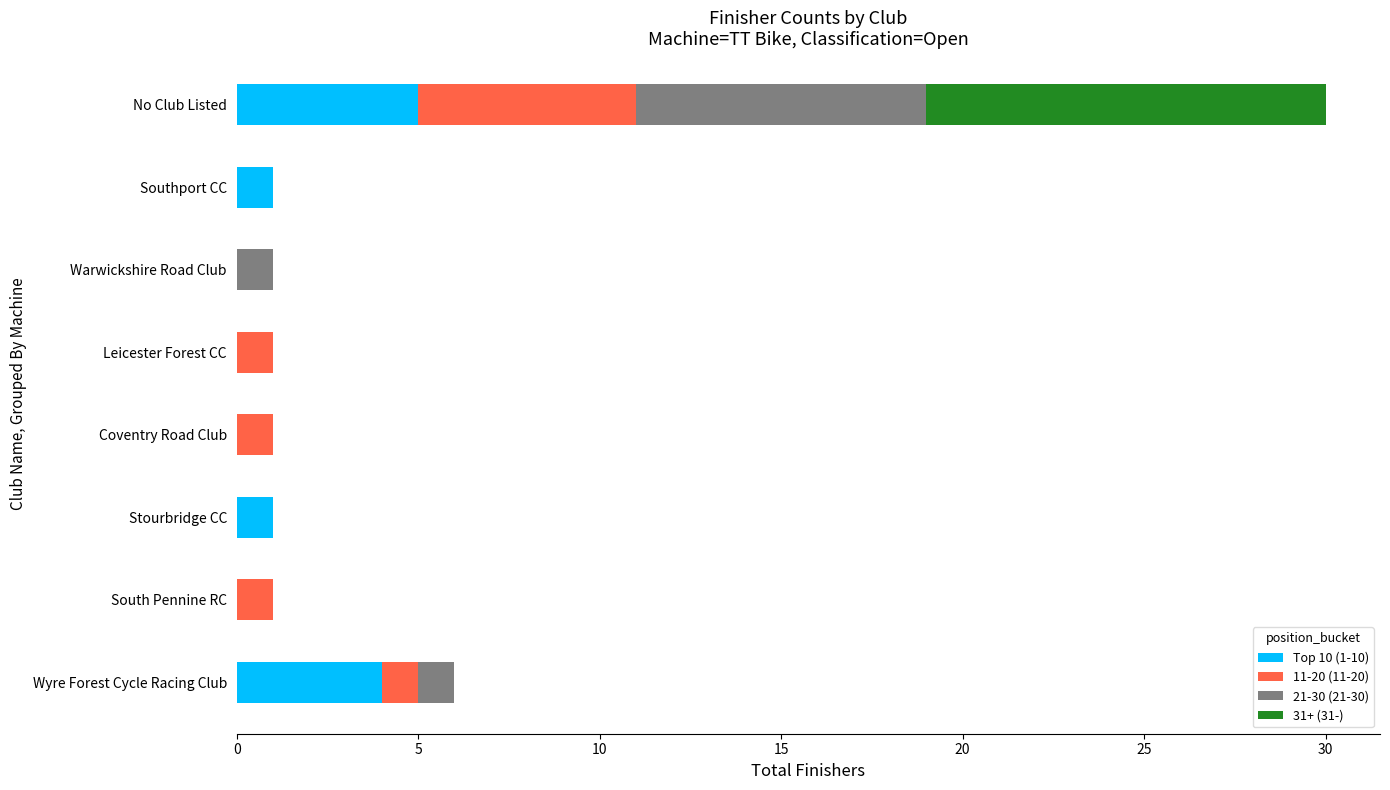

True or false: Top 10 (1-10) has a value of -3 at Warwickshire Road Club.

False